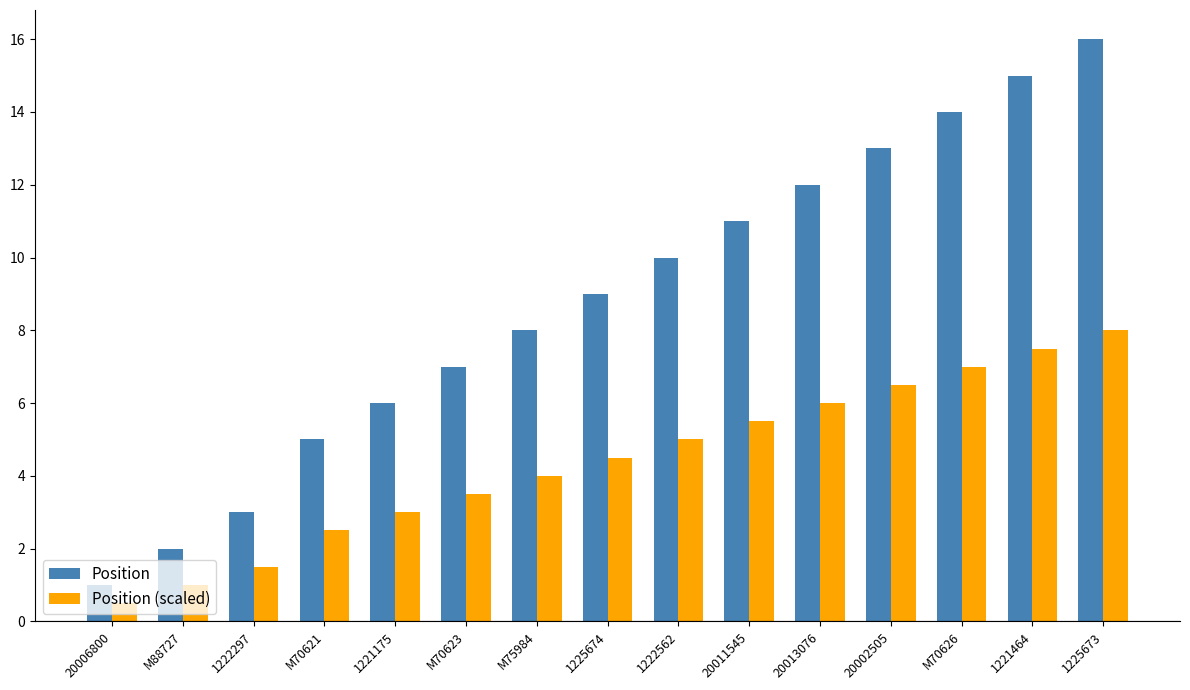

Rank the series at 1221175 from lowest to highest value.

Position (scaled), Position